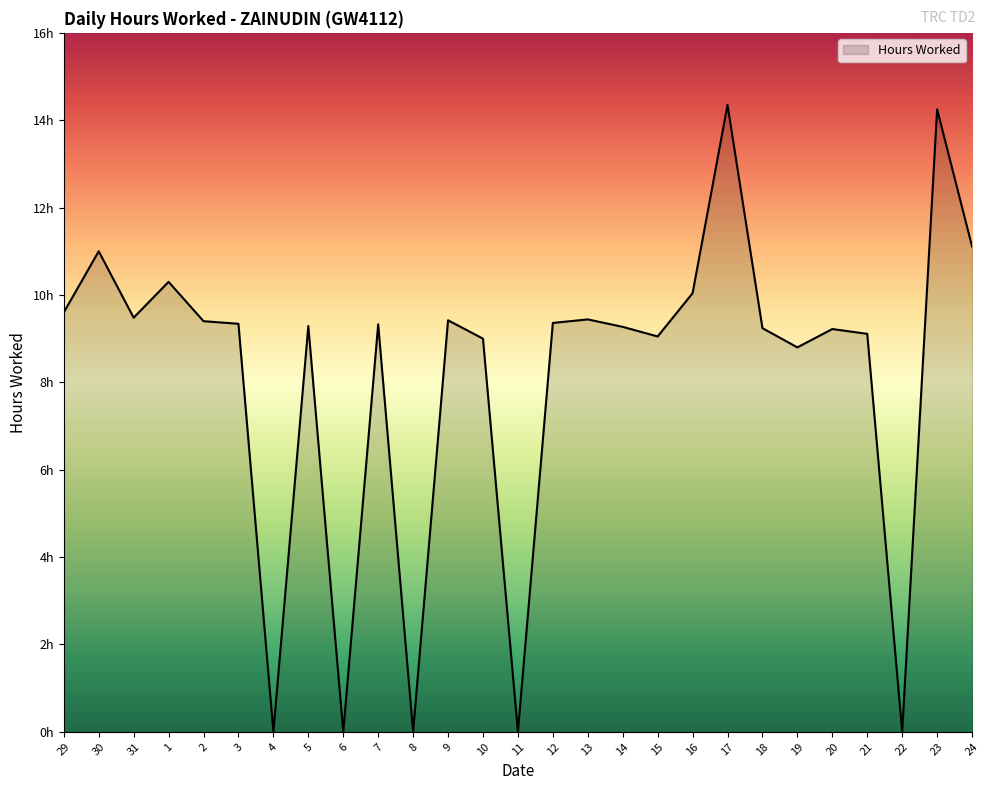

Where is the first local minimum?

31